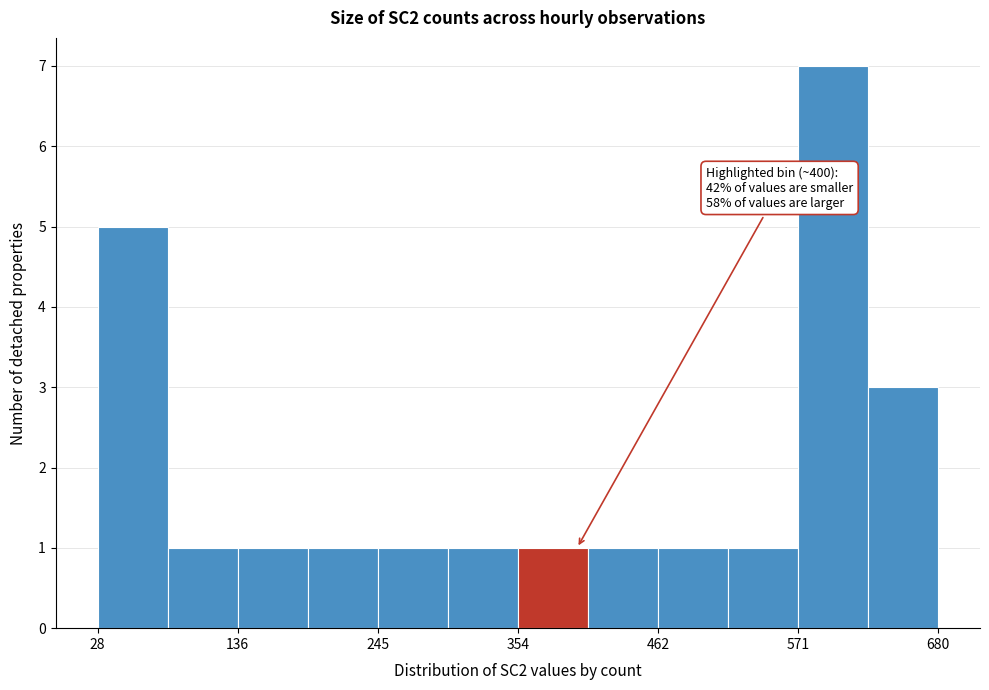

Around what value on the x-axis is the tallest bar? Give the approximate position of its centre, as read against the axis.

600